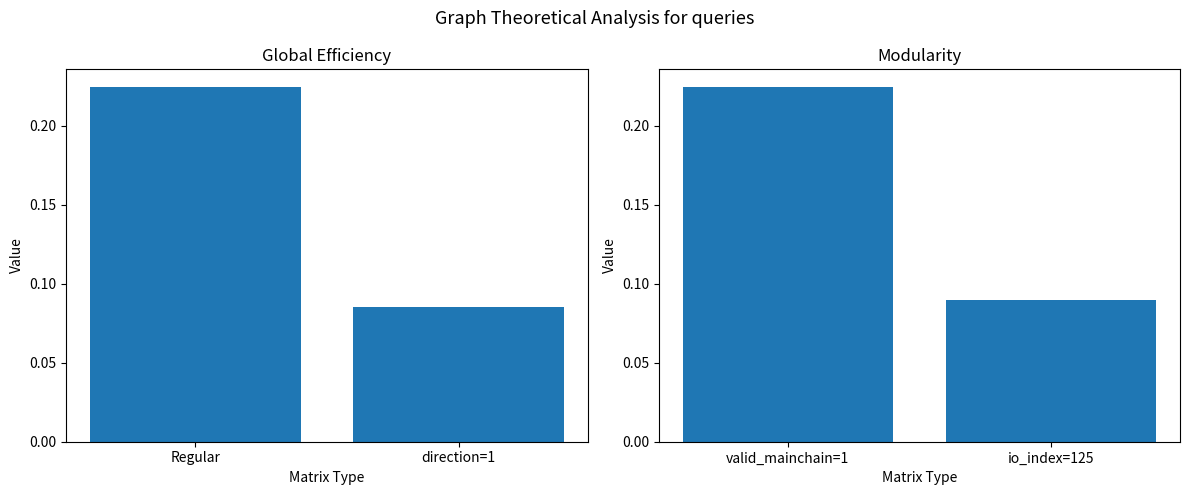

Is it true that Regular equals 0.0 at direction=1?

False